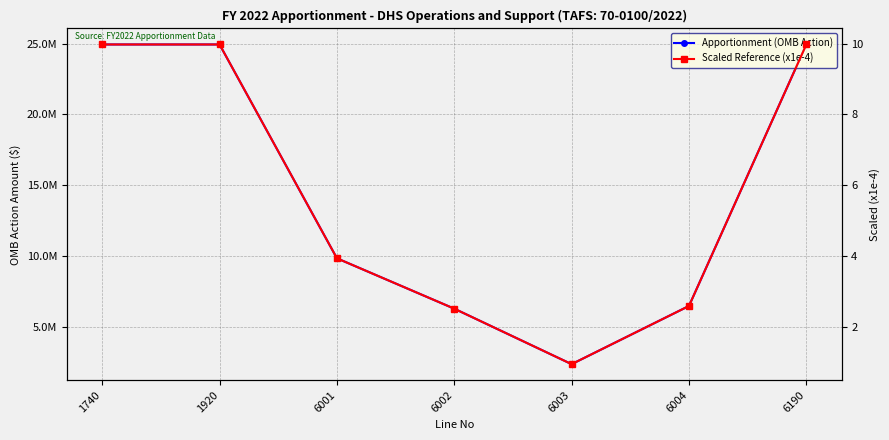

What is the highest value of the Scaled Reference (x1e-4) series?

10.0